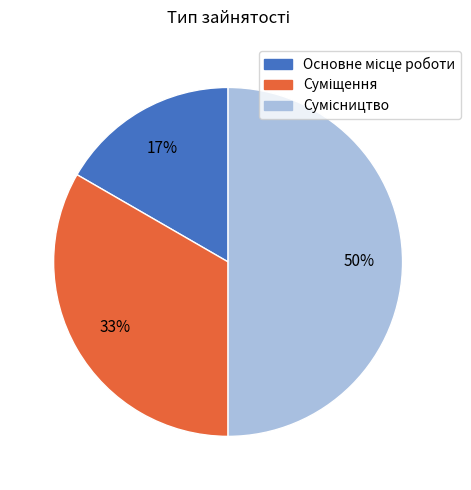

To the nearest percent, what is the average slice percentage?

33%